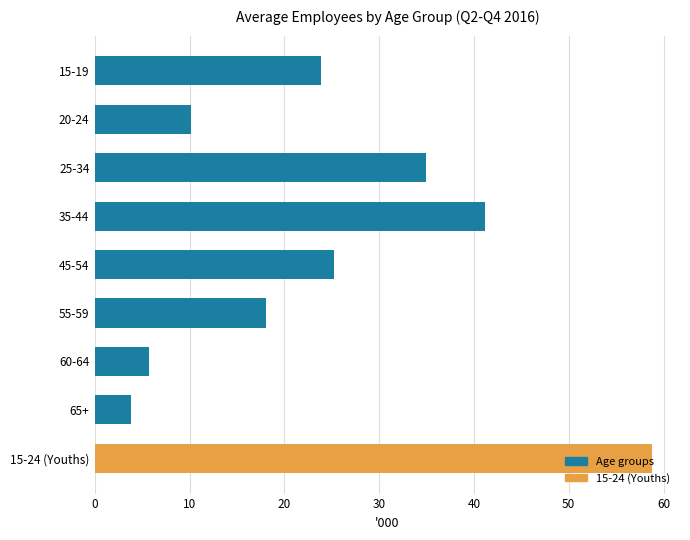

Which category has the highest value across all series?

15-24 (Youths)